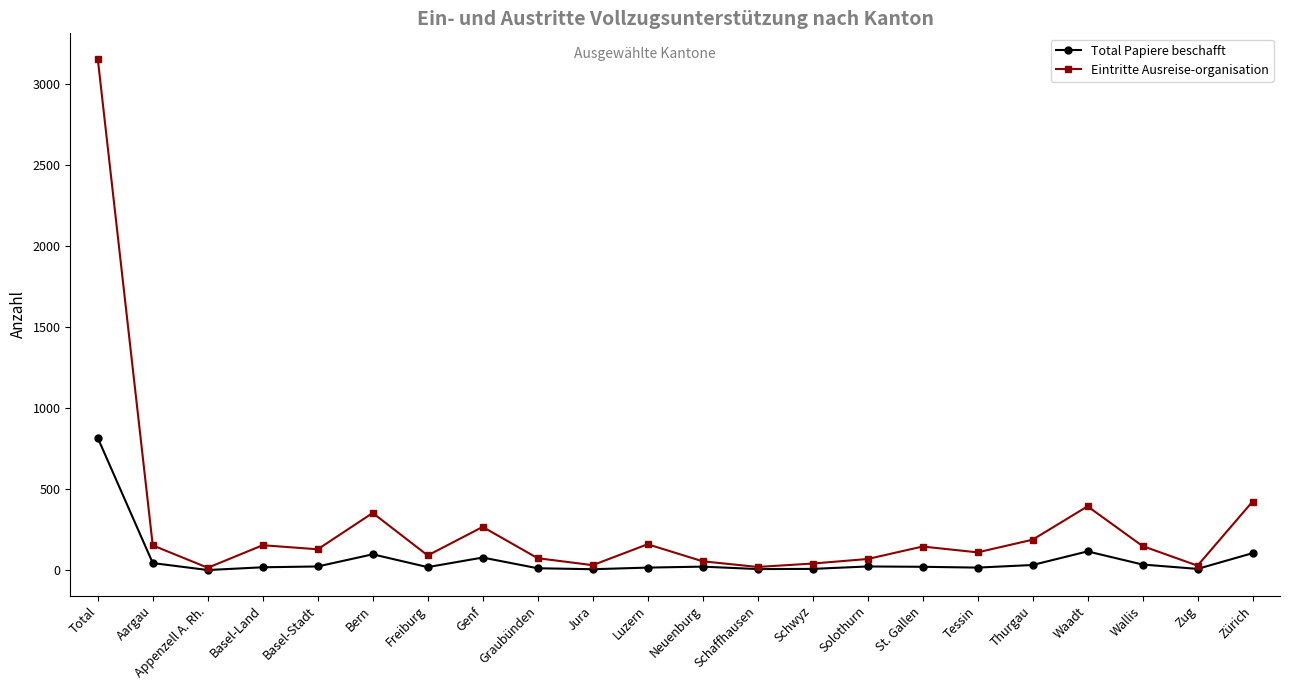

How many series are shown in this chart?

2